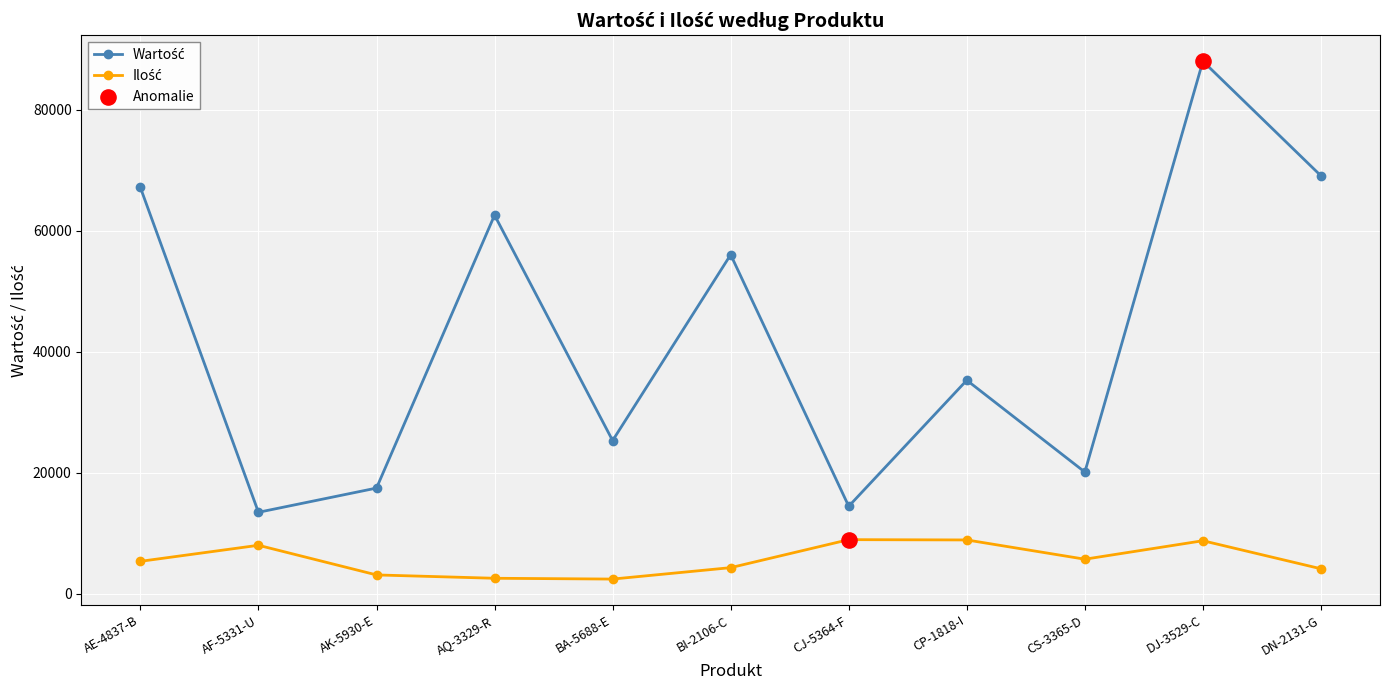

What is the spread (max minus min) of values at CS-3365-D?

14398